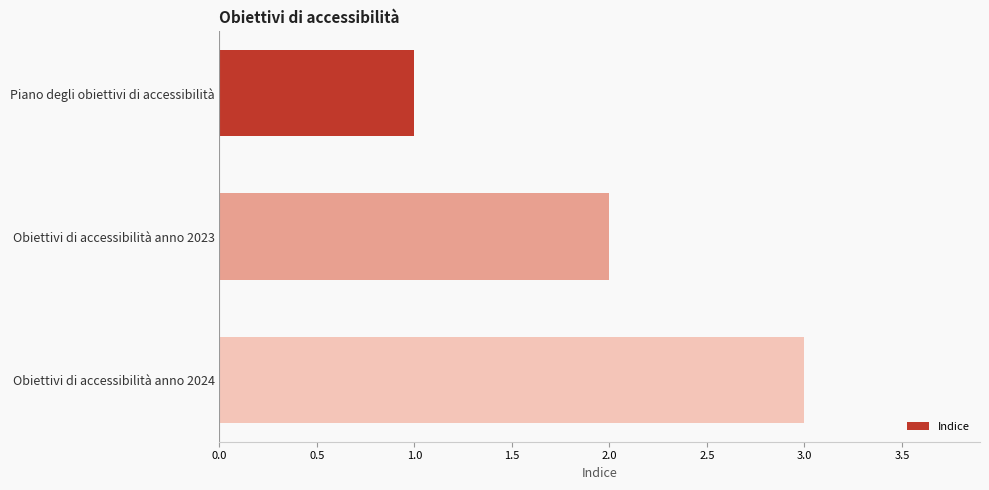

What is the difference between the maximum and minimum values?

2